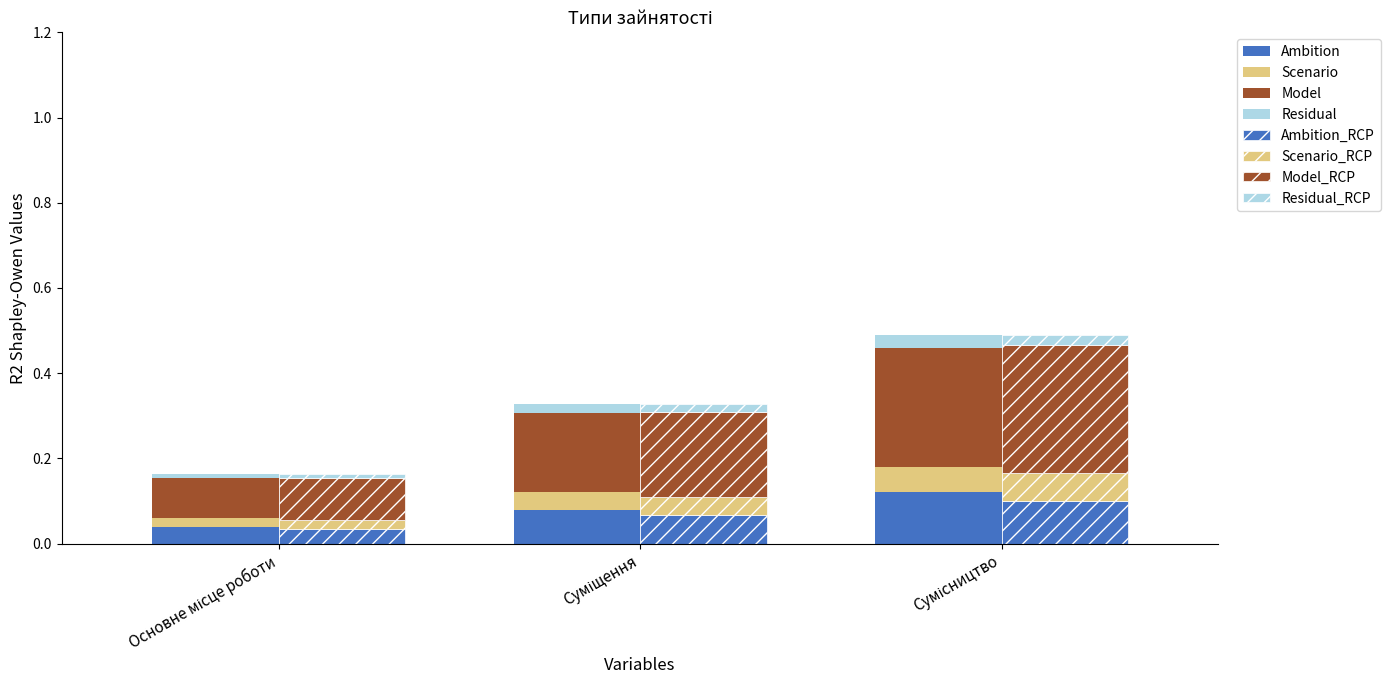

Are the bars grouped side by side (vs. stacked)?

No